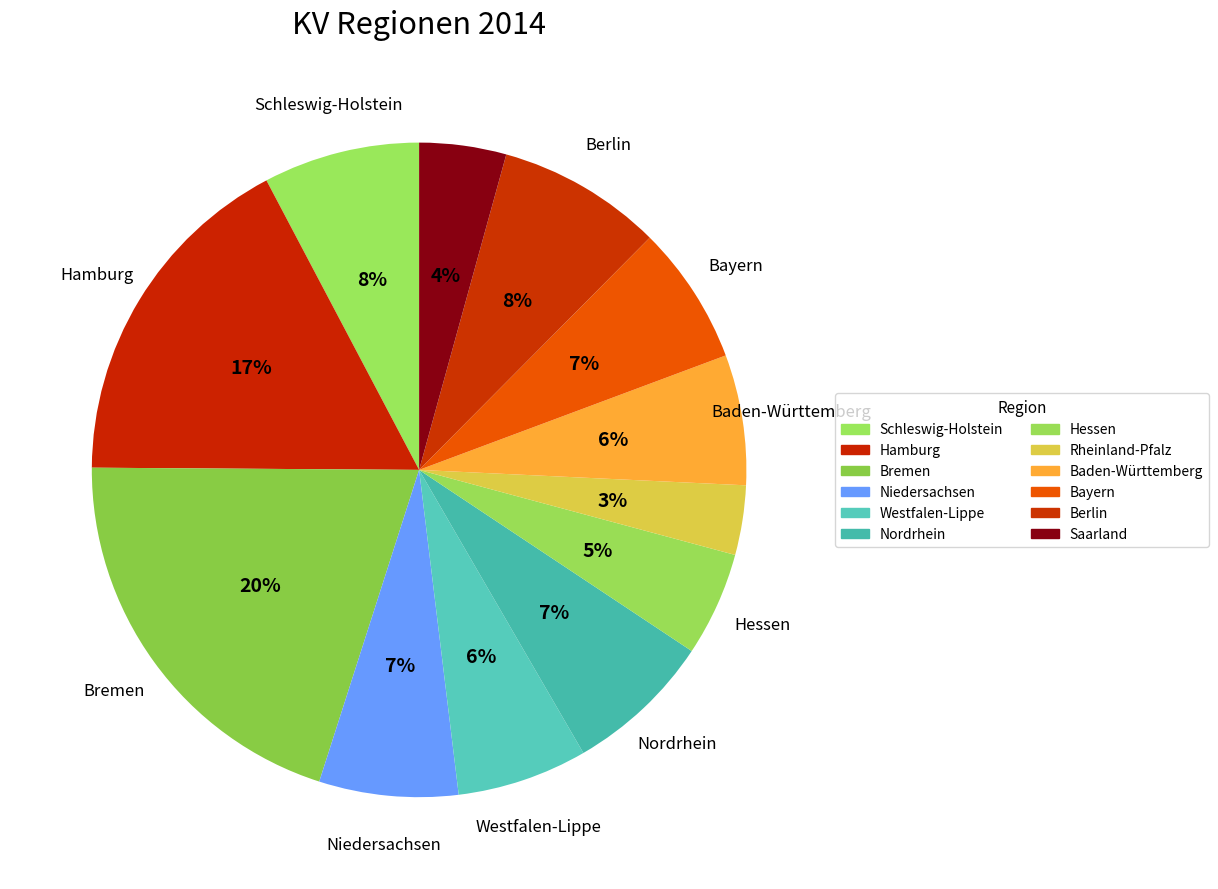

To the nearest percent, what percentage of the pie is Berlin?

8%